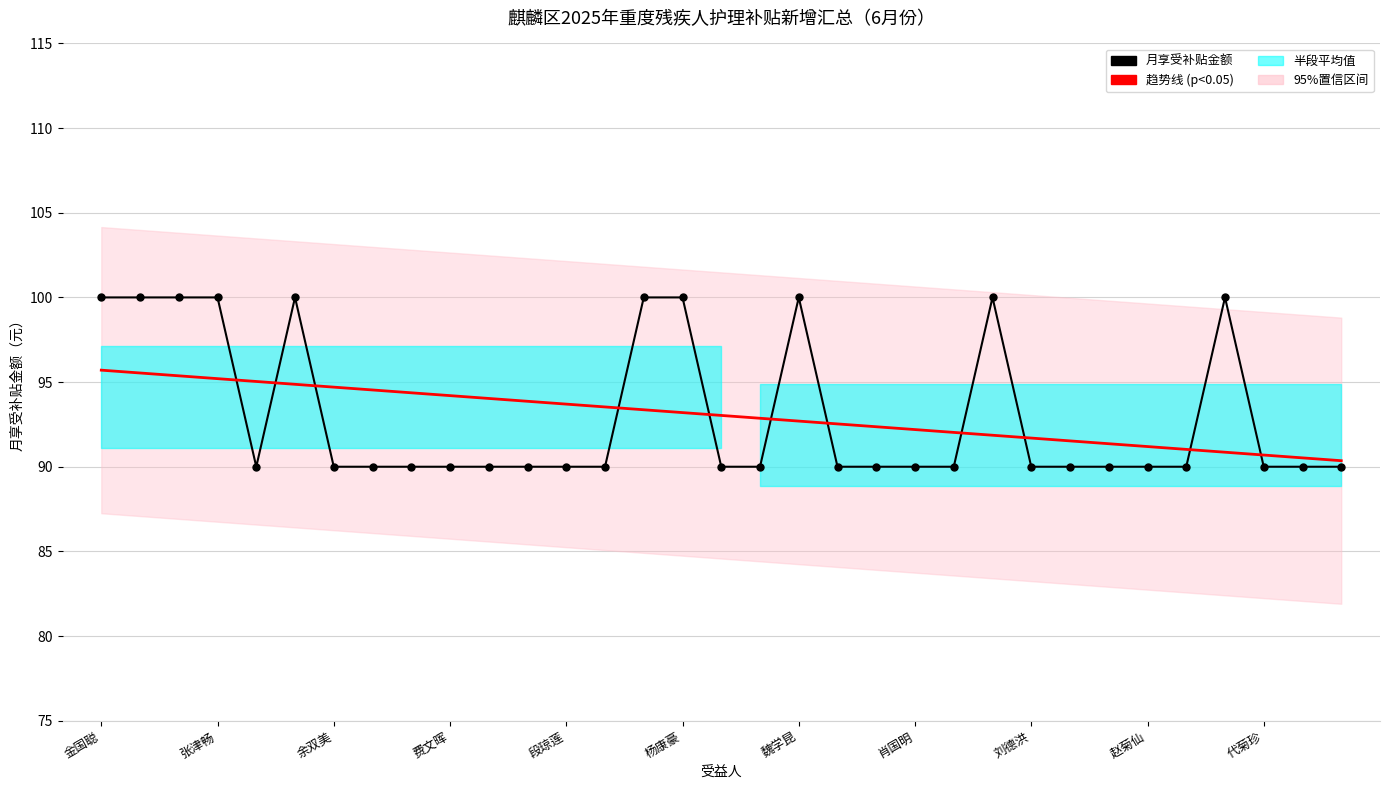

Which series has the widest spread of values?

月享受补贴金额